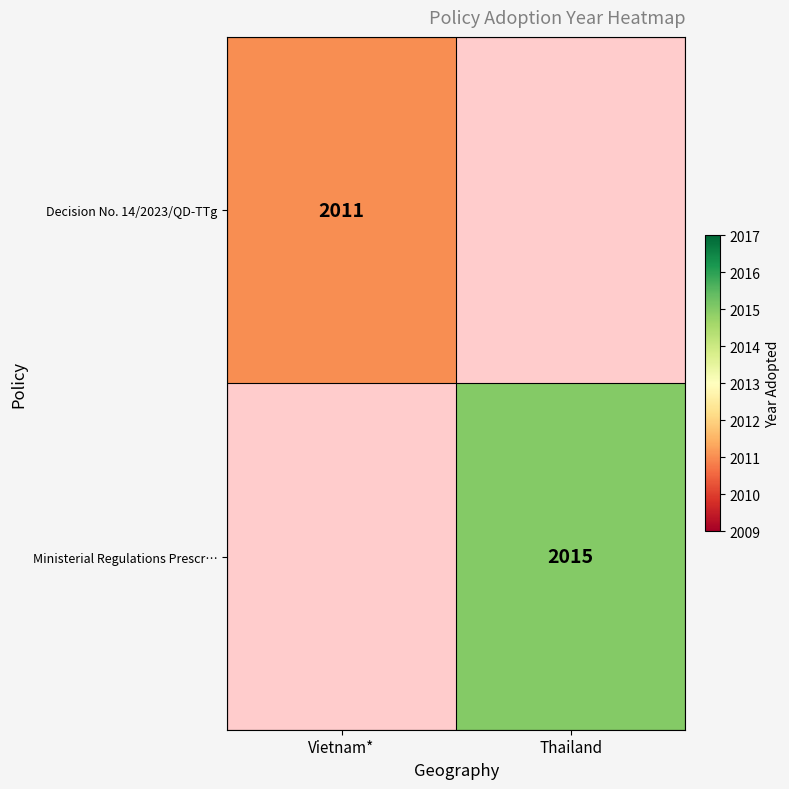

Between Vietnam* and Thailand, which is larger?

Thailand